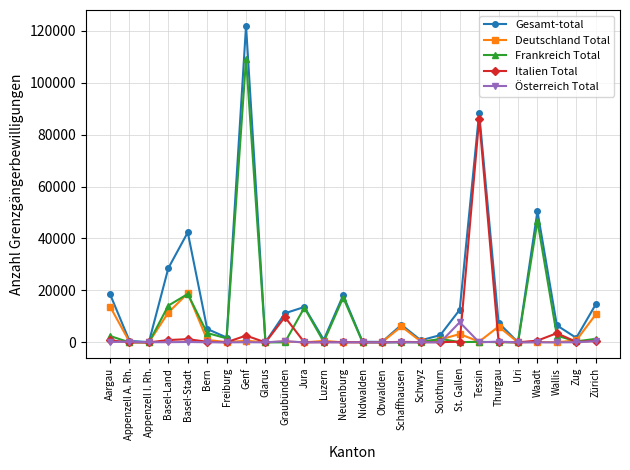

Rank the series by their maximum value, from highest to lowest.

Gesamt-total, Frankreich Total, Italien Total, Deutschland Total, Österreich Total